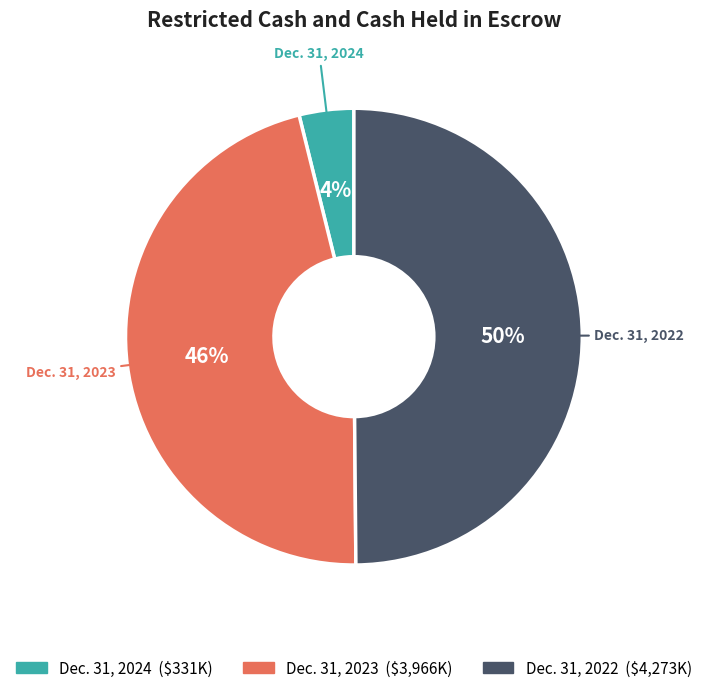

To the nearest percent, what is the difference between the largest and smallest slice percentages?

46%